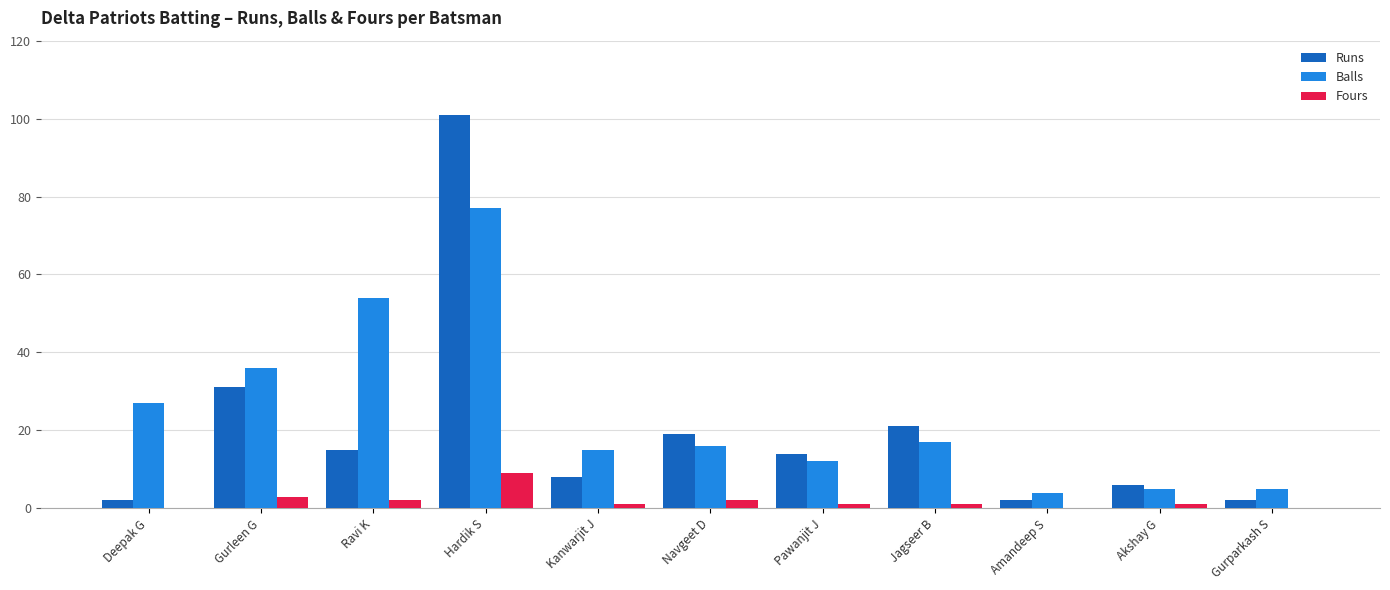

The Balls series shows 15 at Kanwarjit J. True or false?

True